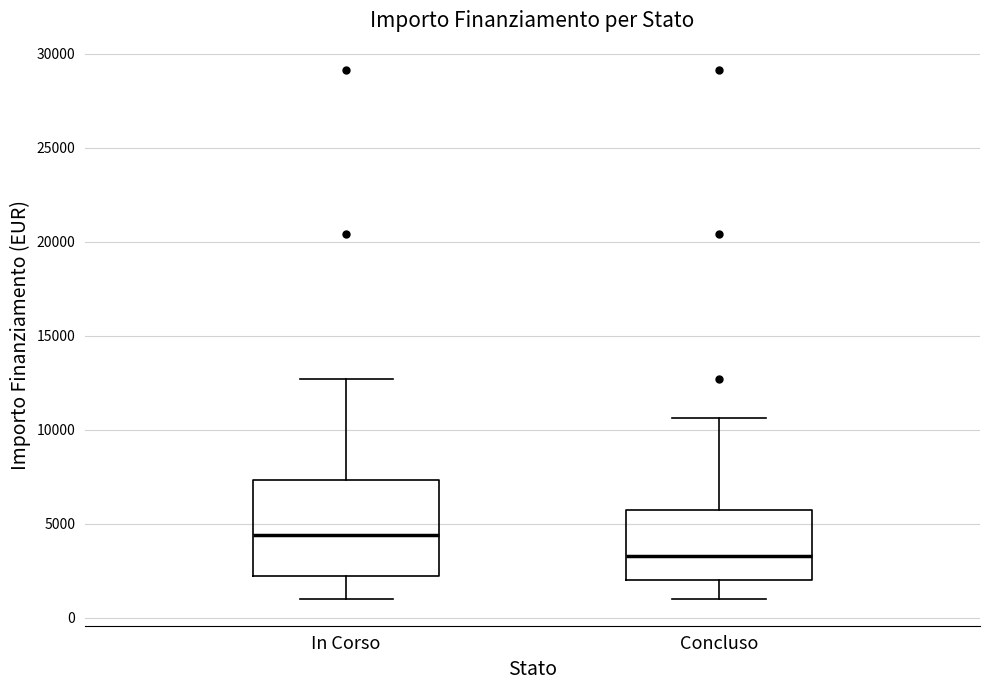

Reading left to right, transcribe this box plot: for each box, give where its median line is, the range the box spans, and where its two whiskers end, as read against the y-axis. The values are not printed on the chart, so give them approximately, as read against the axis.

In Corso: median 4500, box 2000 to 7500, whiskers 1000 to 12500
Concluso: median 3500, box 2000 to 5500, whiskers 1000 to 10500